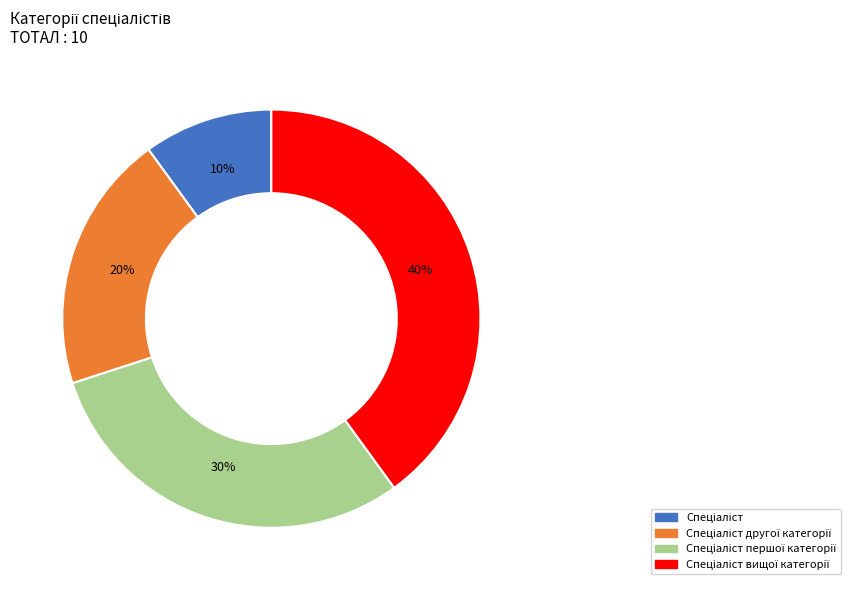

Count the number of slices in the pie.

4